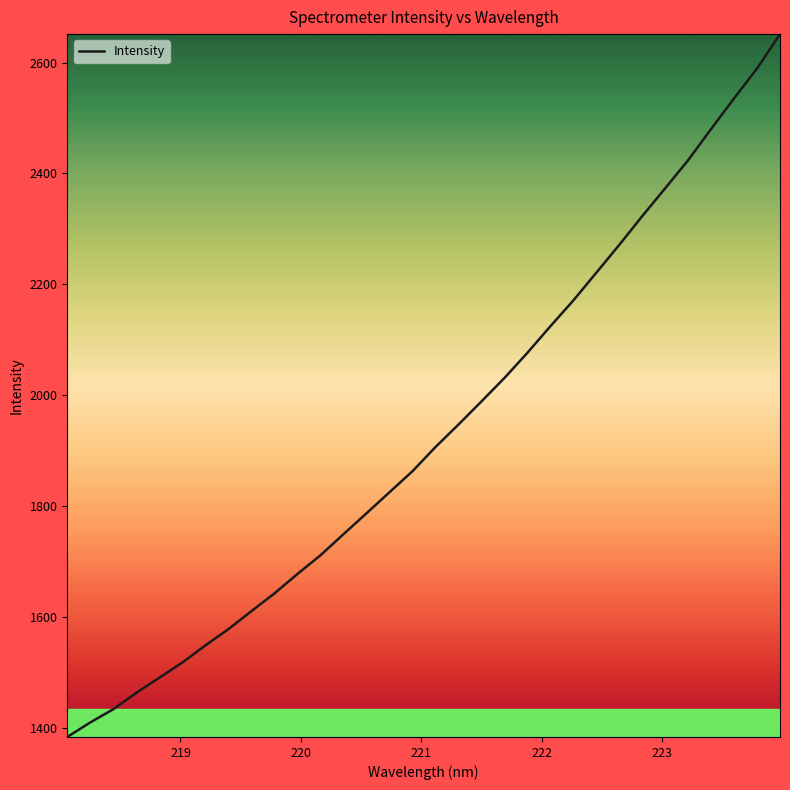

What is the difference between the maximum and minimum values?

1268.4